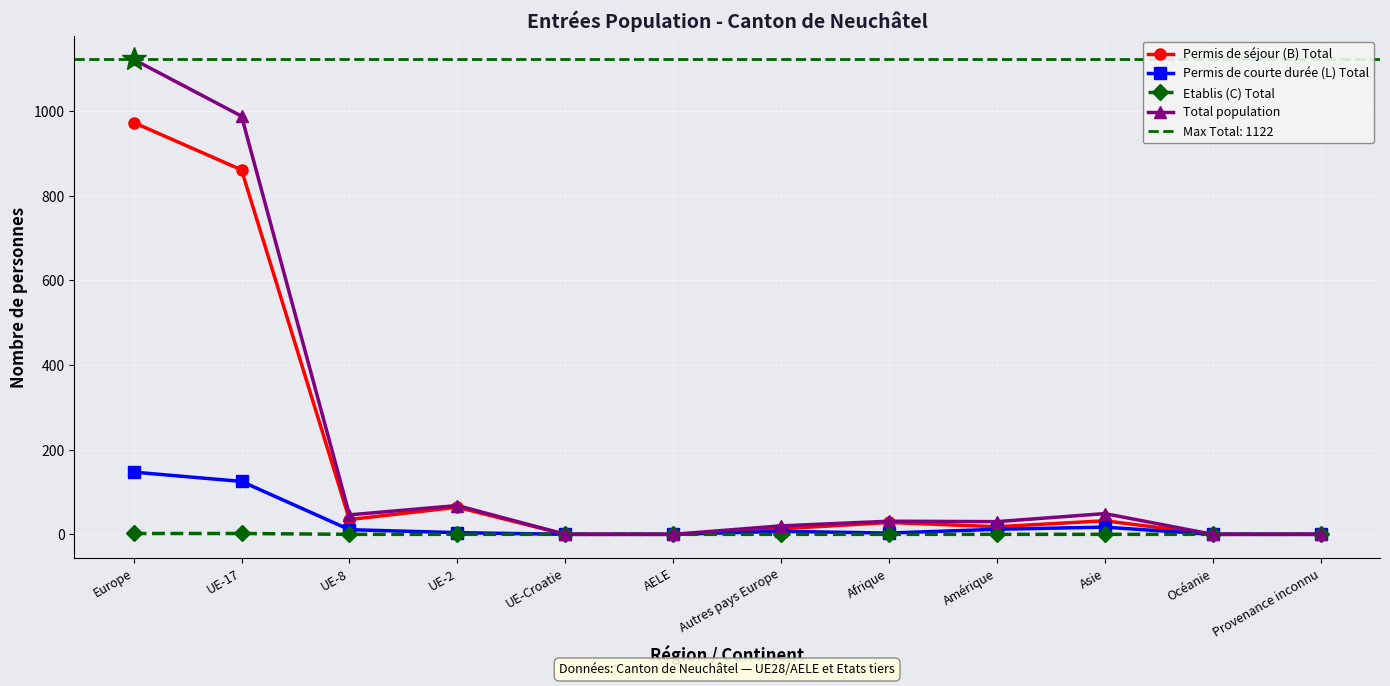

How many data points in Total population are above 31?

5